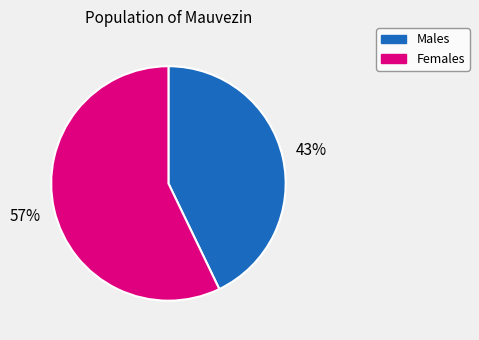

Approximately how many times larger is the value at Females compared to Males?

1.3